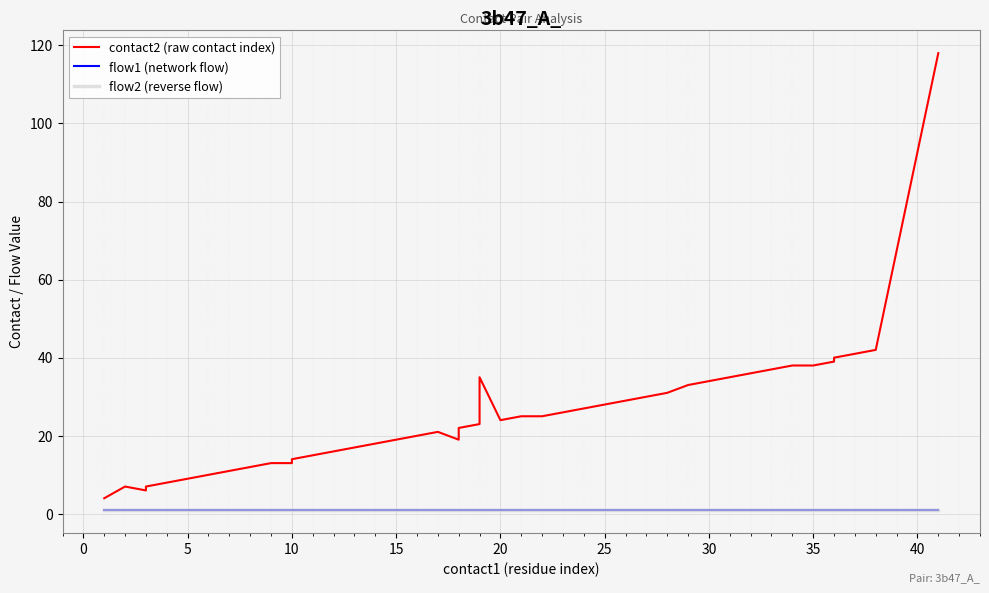

True or false: contact2 (raw contact index) has a value of 29 at 17.

False